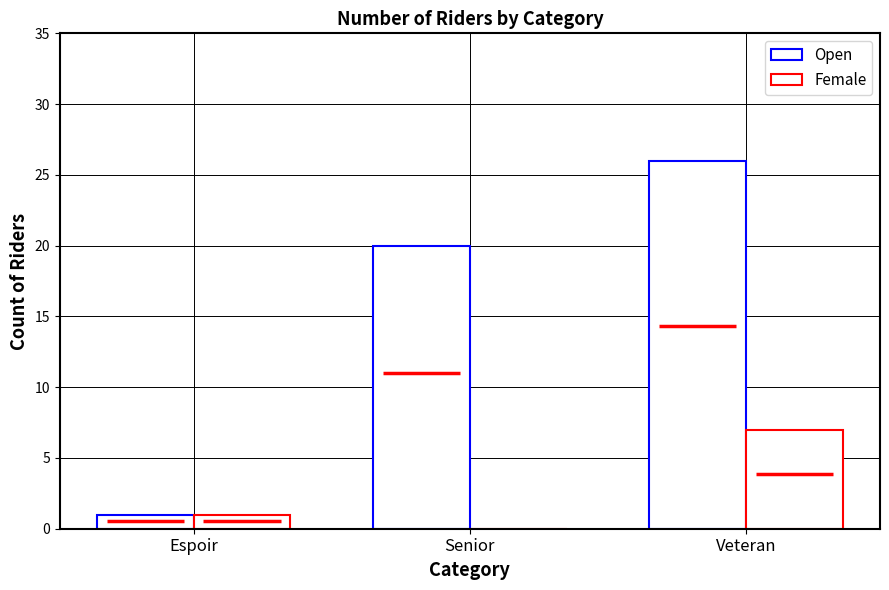

How many bars are there in each group?

2